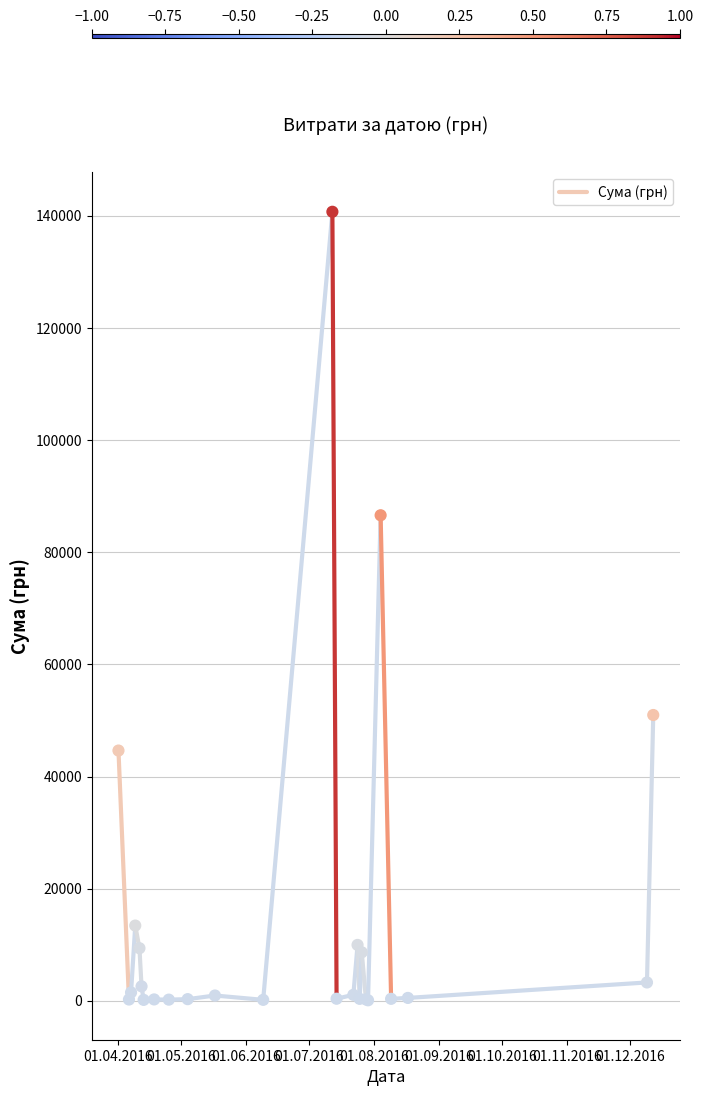

What Y value in the scatter plot is closest to 70401?

86589.3